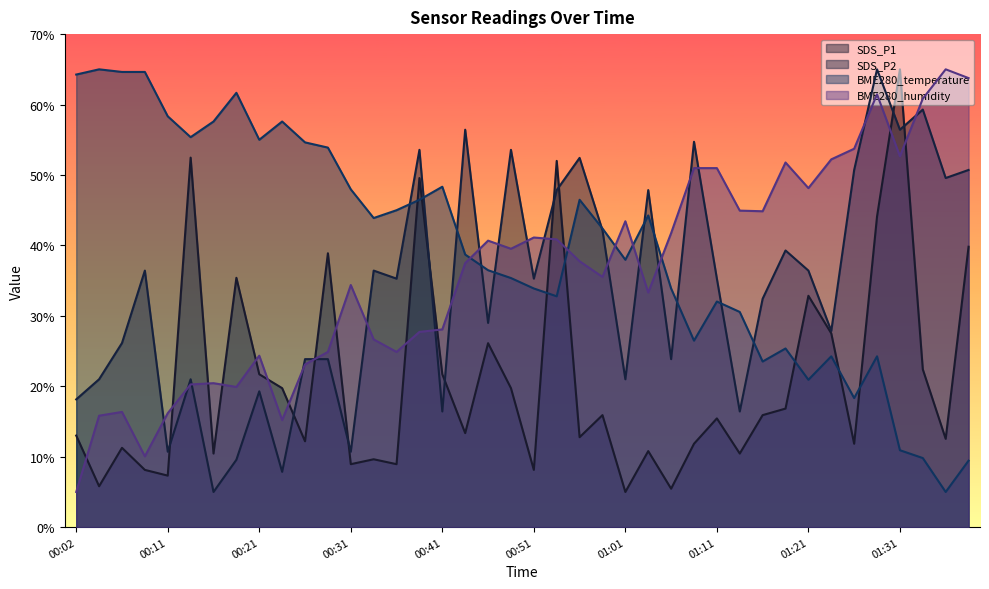

The SDS_P2 series shows 59.3 at 01:33. True or false?

True